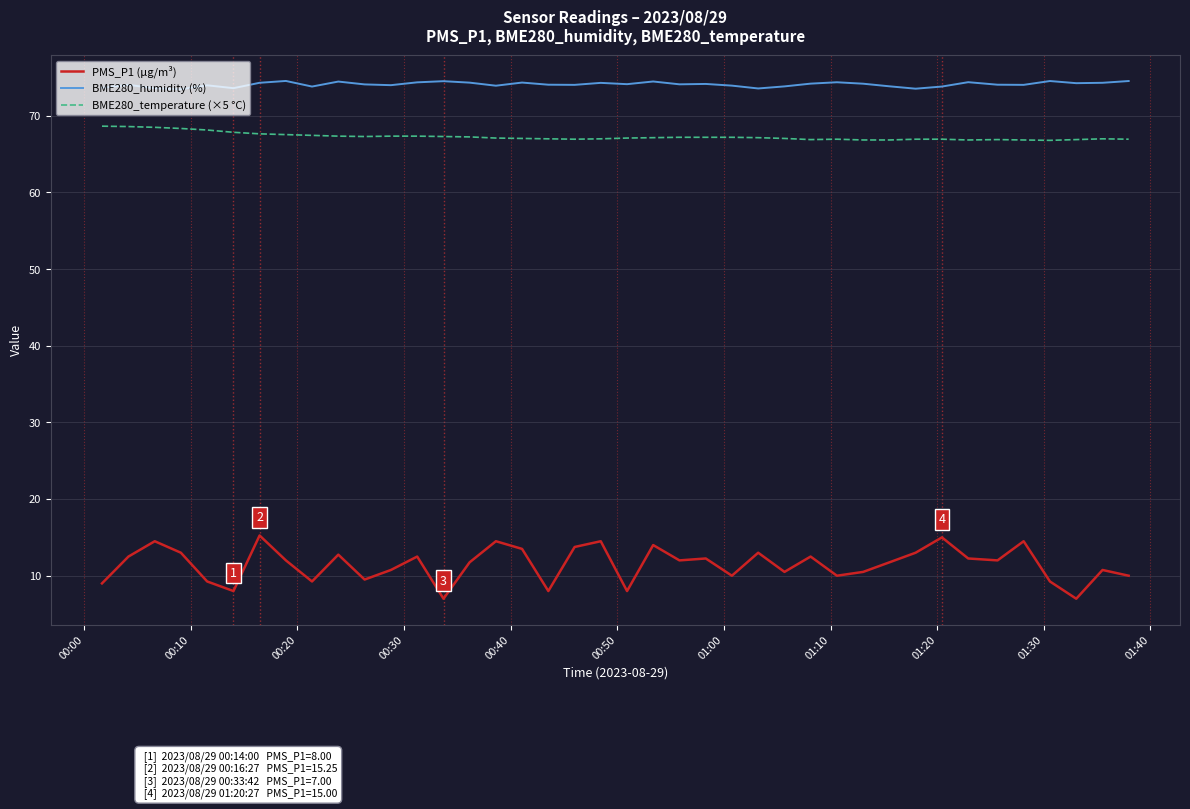

Which series has the largest range (max minus min)?

PMS_P1 (µg/m³)